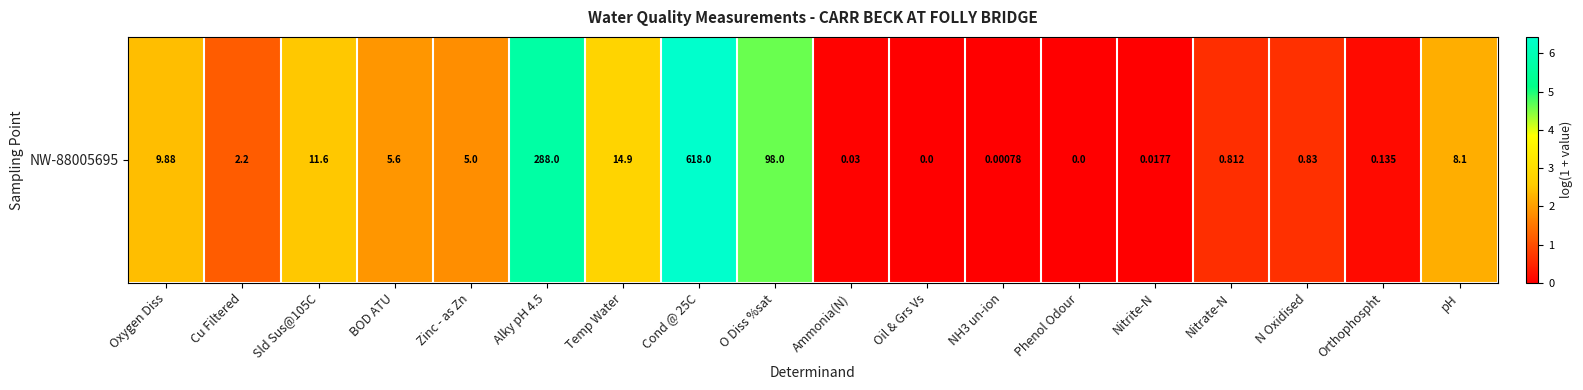

Reading right to left, extract all data points from this chart.

pH=2.2	Orthophospht=0.1	N Oxidised=0.6	Nitrate-N=0.6	Nitrite-N=0.0	Phenol Odour=0.0	NH3 un-ion=0.0	Oil & Grs Vs=0.0	Ammonia(N)=0.0	O Diss %sat=4.6	Cond @ 25C=6.4	Temp Water=2.8	Alky pH 4.5=5.7	Zinc - as Zn=1.8	BOD ATU=1.9	Sld Sus@105C=2.5	Cu Filtered=1.2	Oxygen Diss=2.4